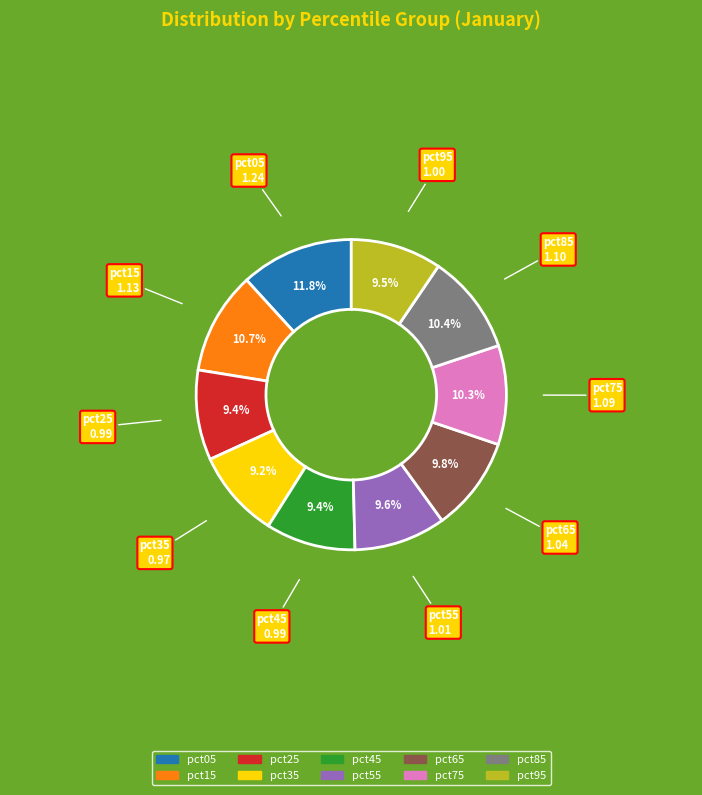

Which category has the biggest portion of the pie?

pct05